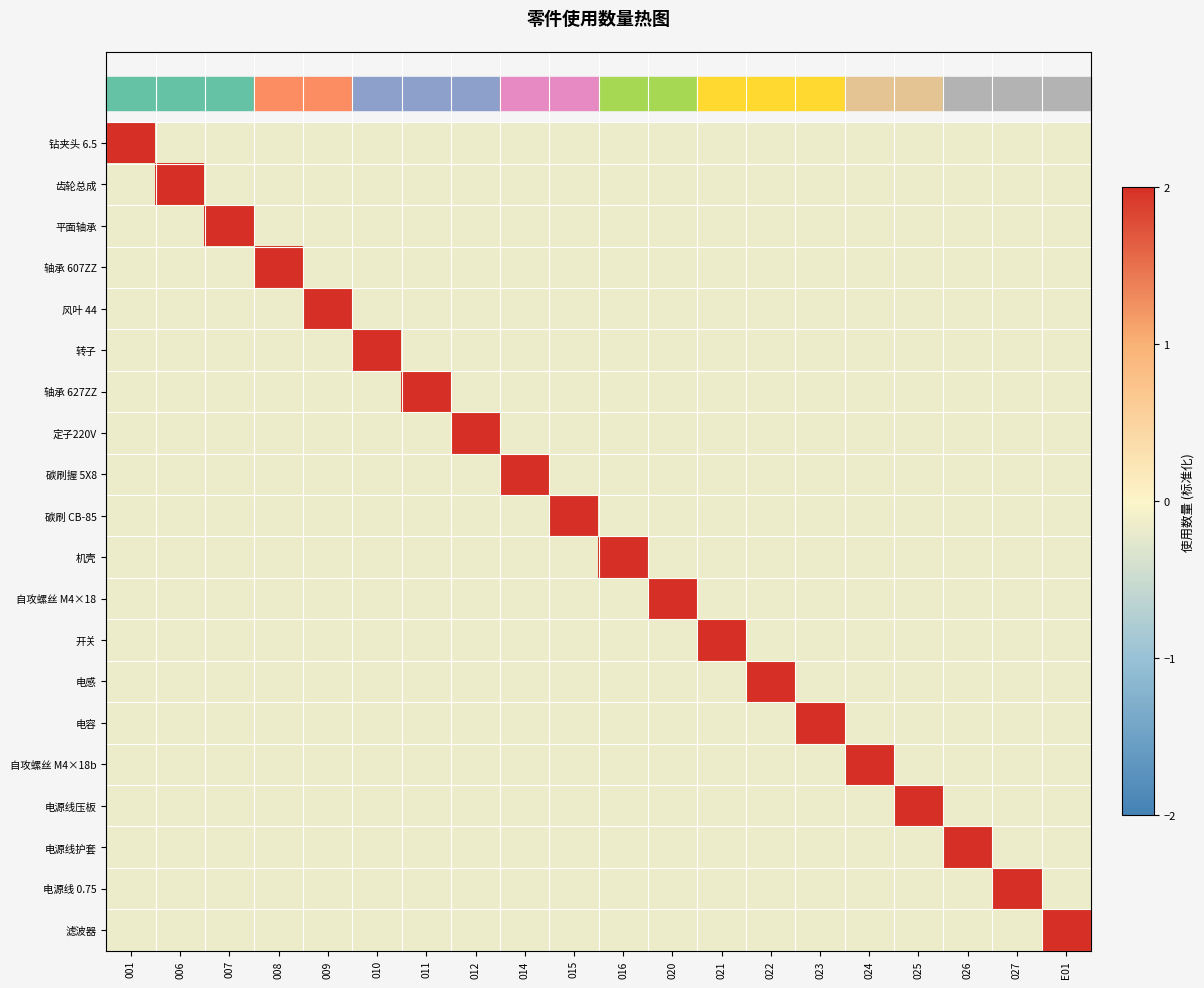

What is the difference between the highest and lowest values at 015?

2.4